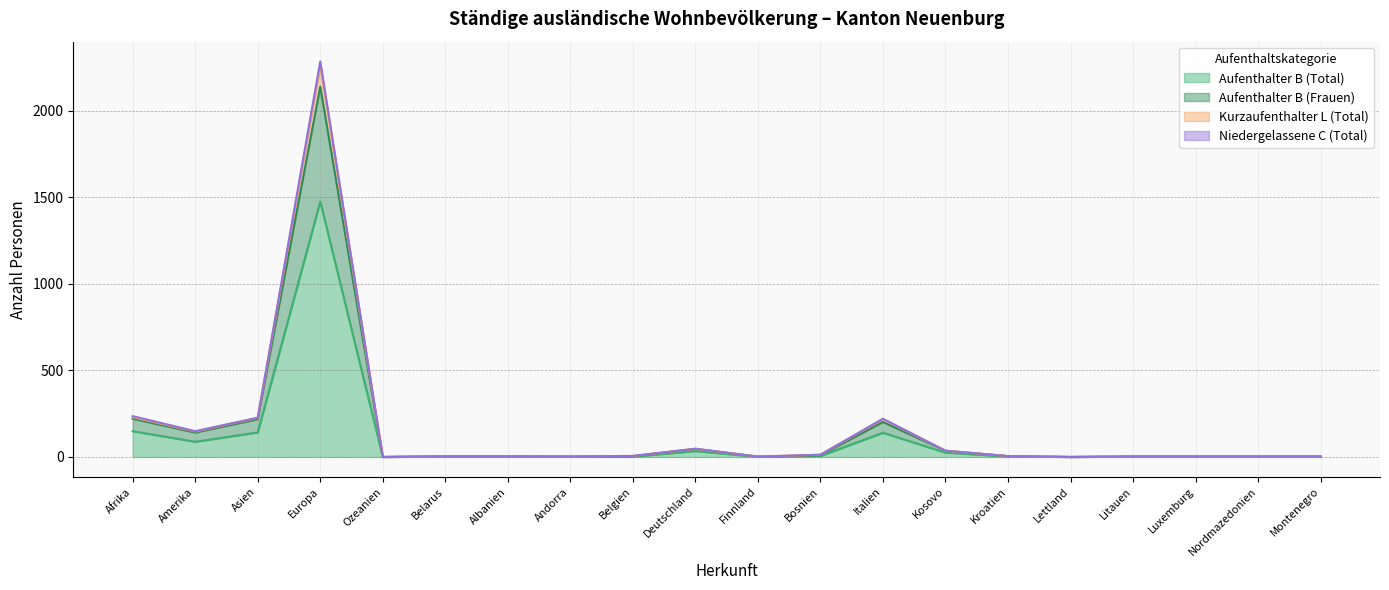

What is the total value across all series at Deutschland?

48